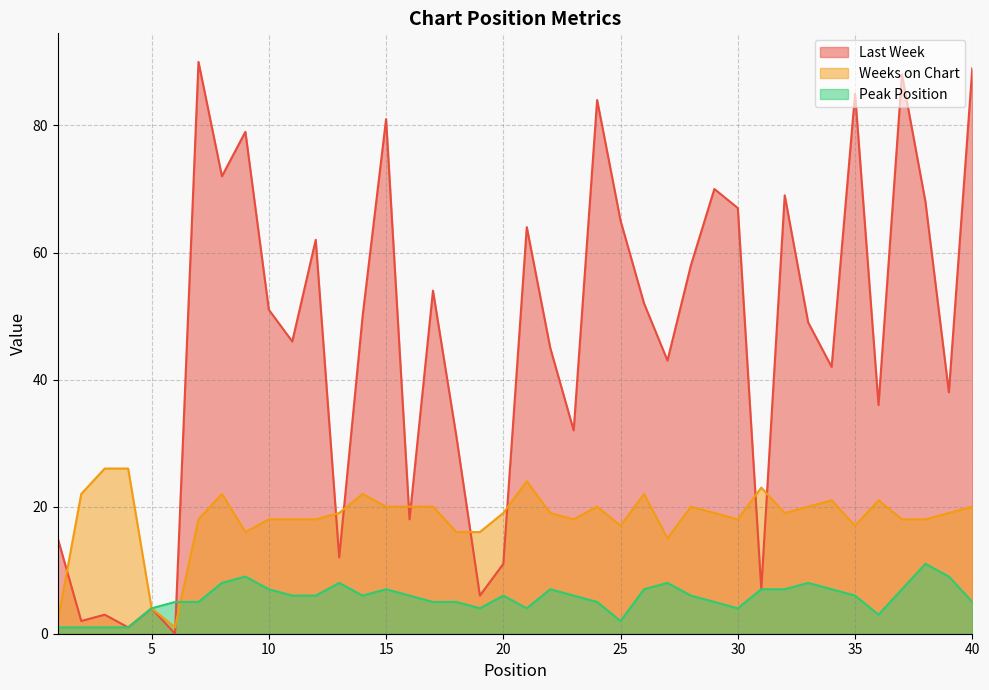

How many interior local valleys does the Weeks on Chart series have?

8